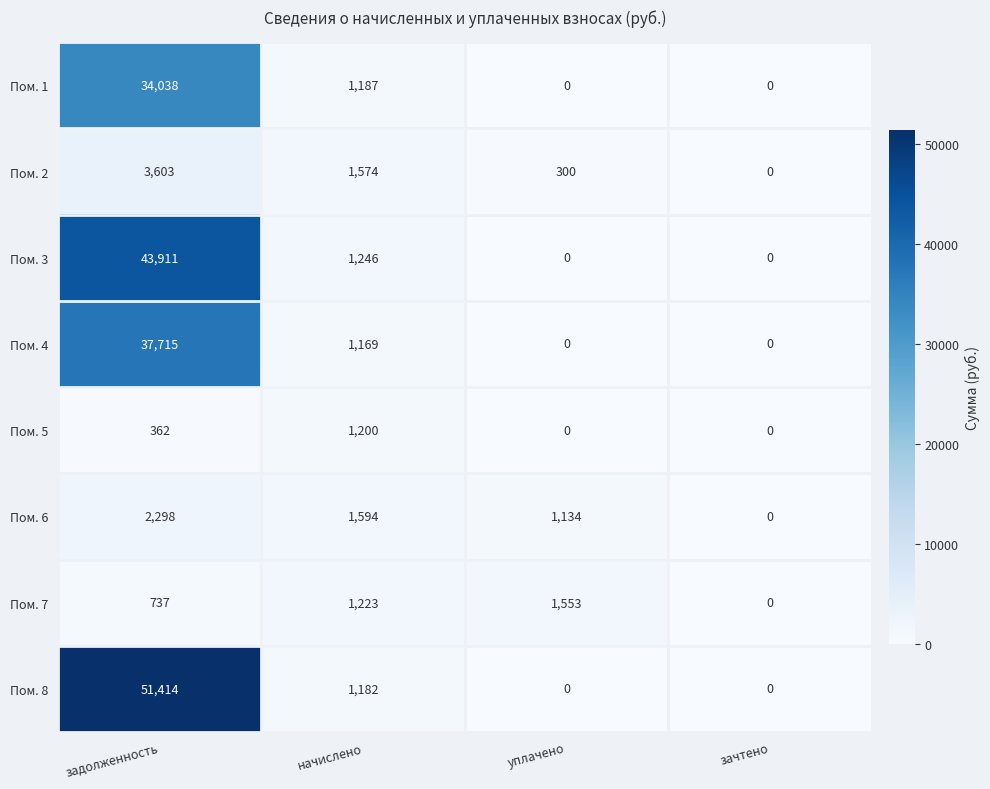

List the series in order of their peak value, highest first.

Пом. 8, Пом. 3, Пом. 4, Пом. 1, Пом. 2, Пом. 6, Пом. 7, Пом. 5